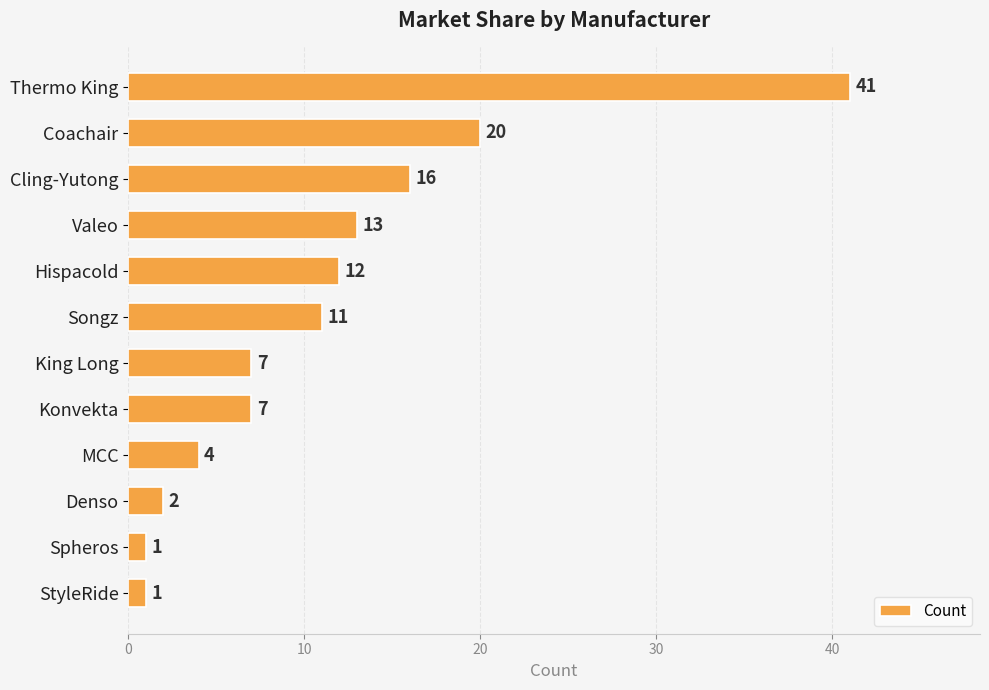

How many bars are there in total?

12